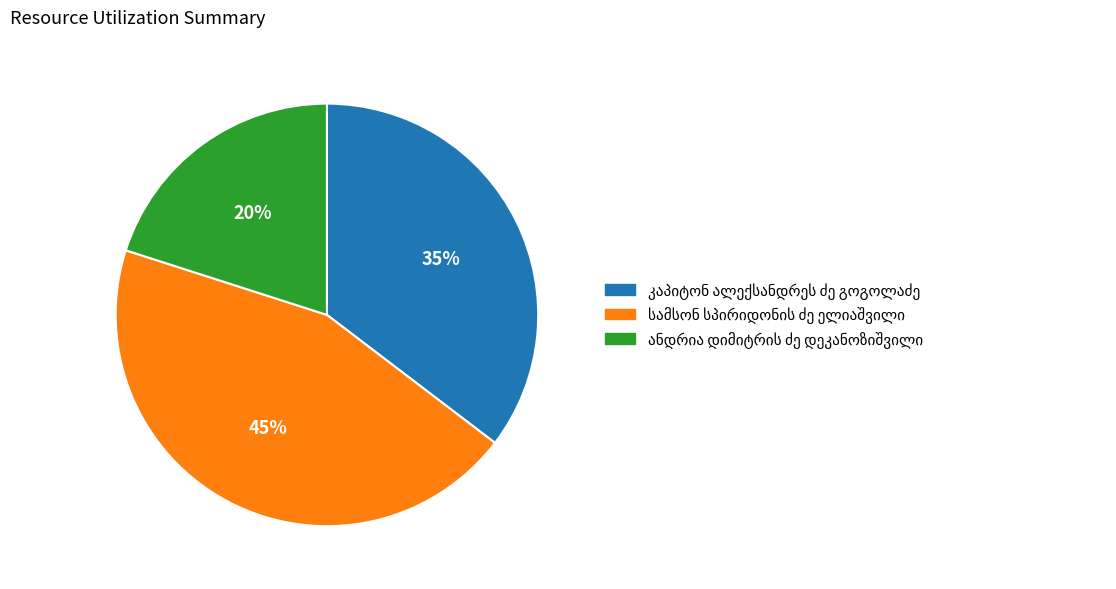

To the nearest percent, what is the difference between the largest and smallest slice percentages?

25%